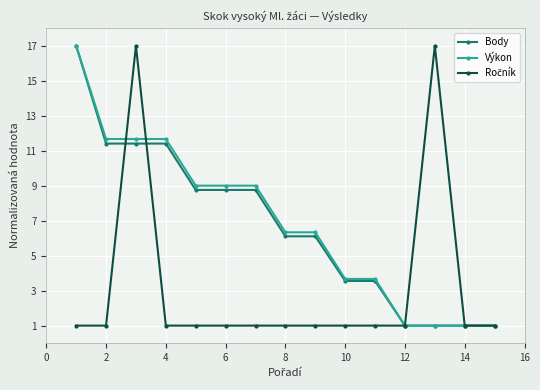

At how many categories does at least one series exceed 7?

8